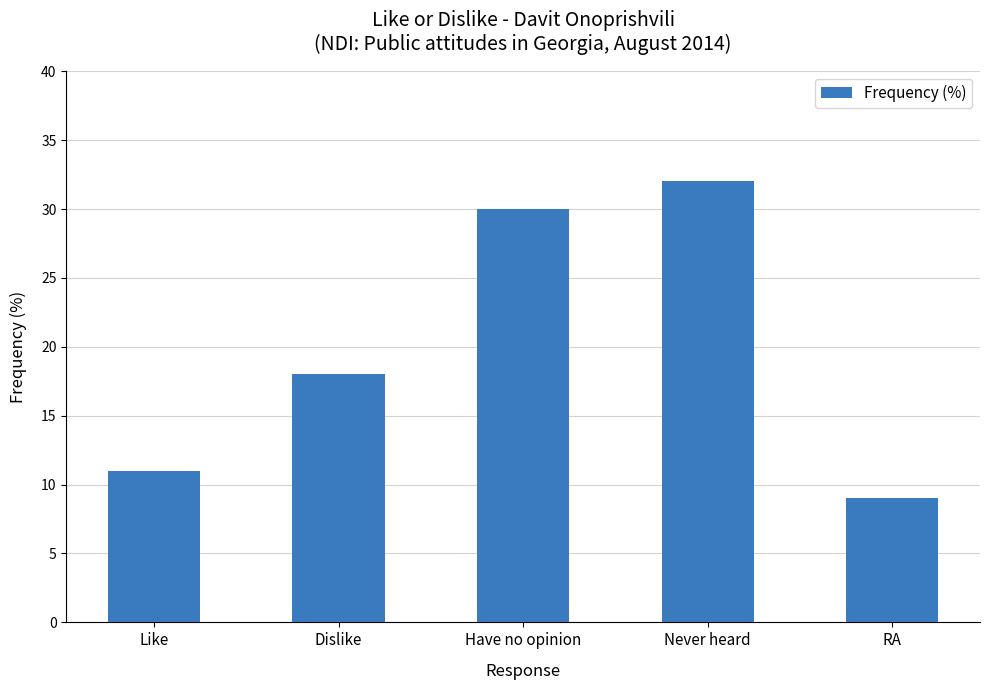

The chart shows a value of 30 at Have no opinion. True or false?

True